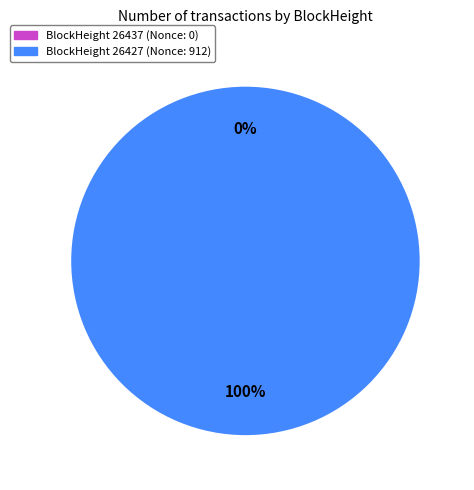

What is the smallest slice in the pie chart?

26437